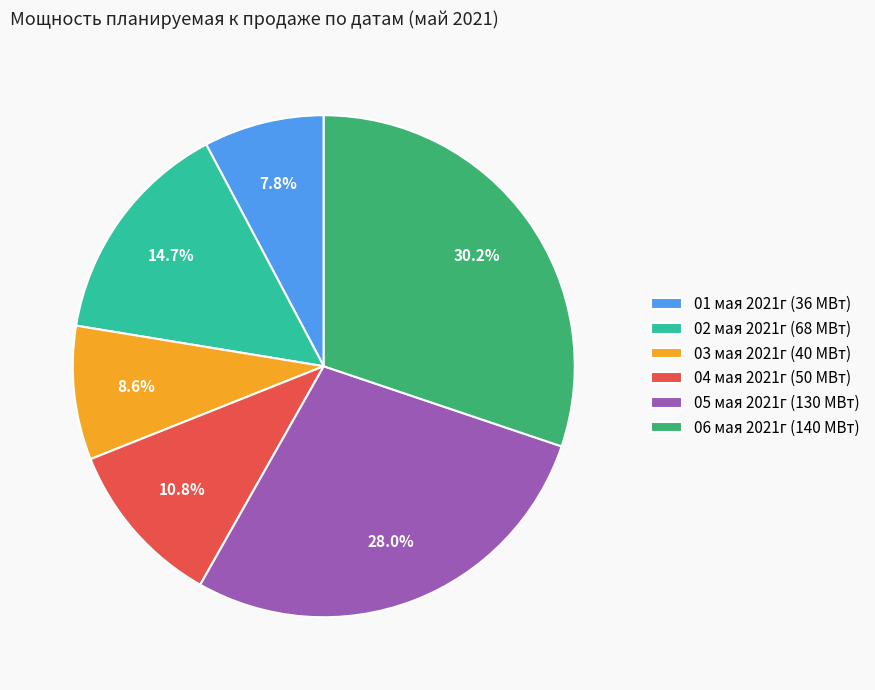

How many segments does this pie chart have?

6